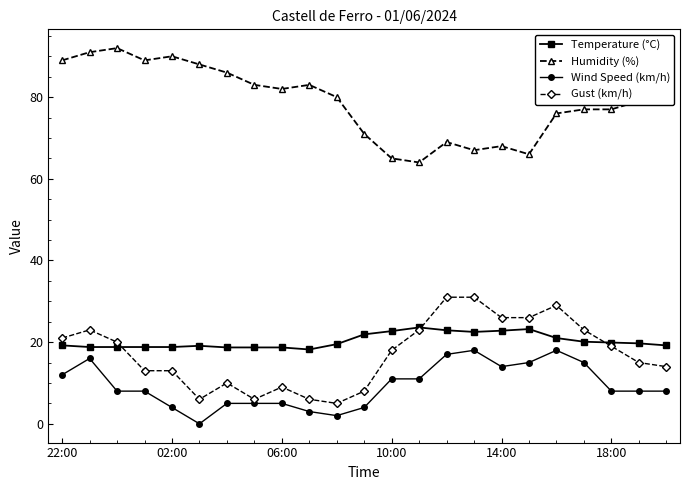

How many lines are shown in the chart?

4